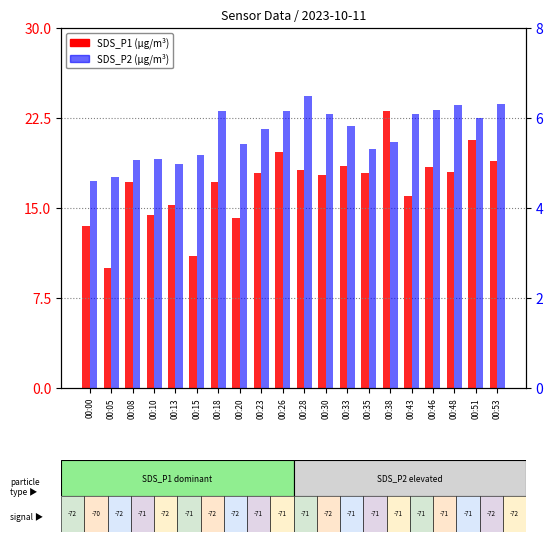

What is the difference between the SDS_P2 values at 00:43 and 00:10?

1.0